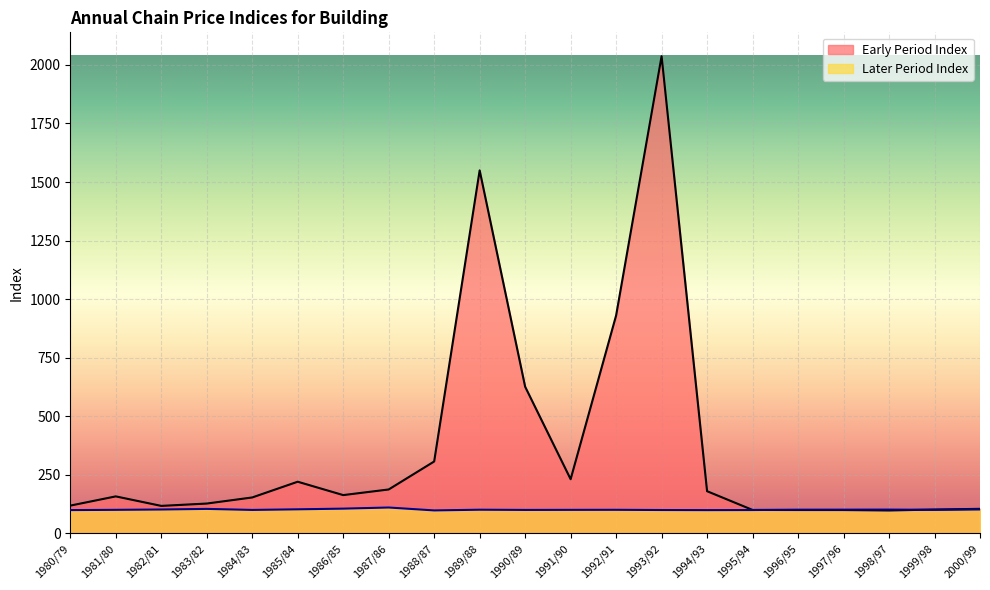

Is it true that Later Period Index equals 170.0 at 1982/81?

False